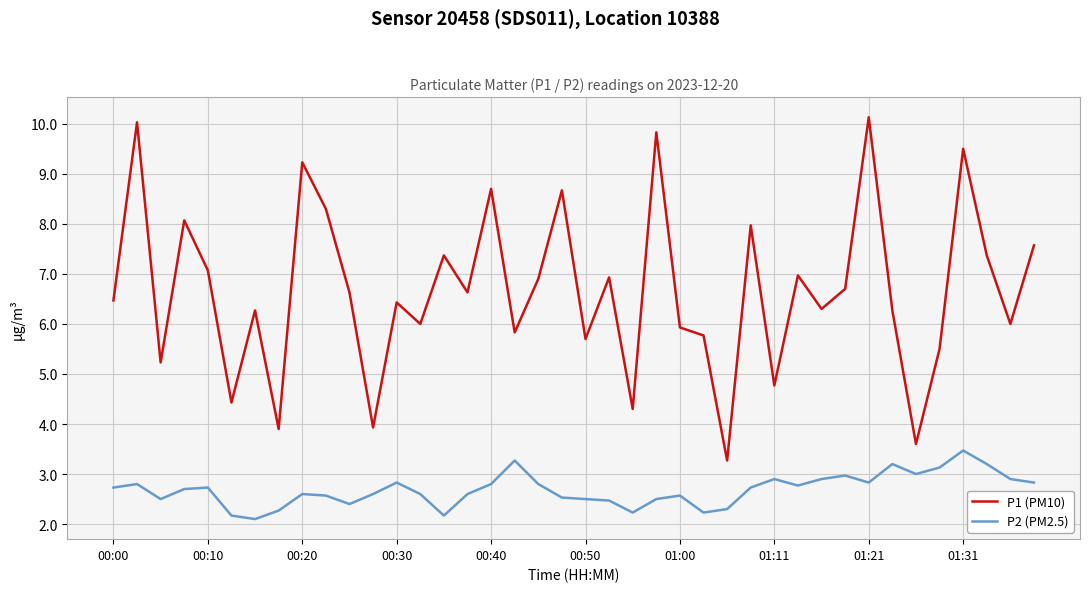

Rank the series by their average value, from highest to lowest.

P1 (PM10), P2 (PM2.5)